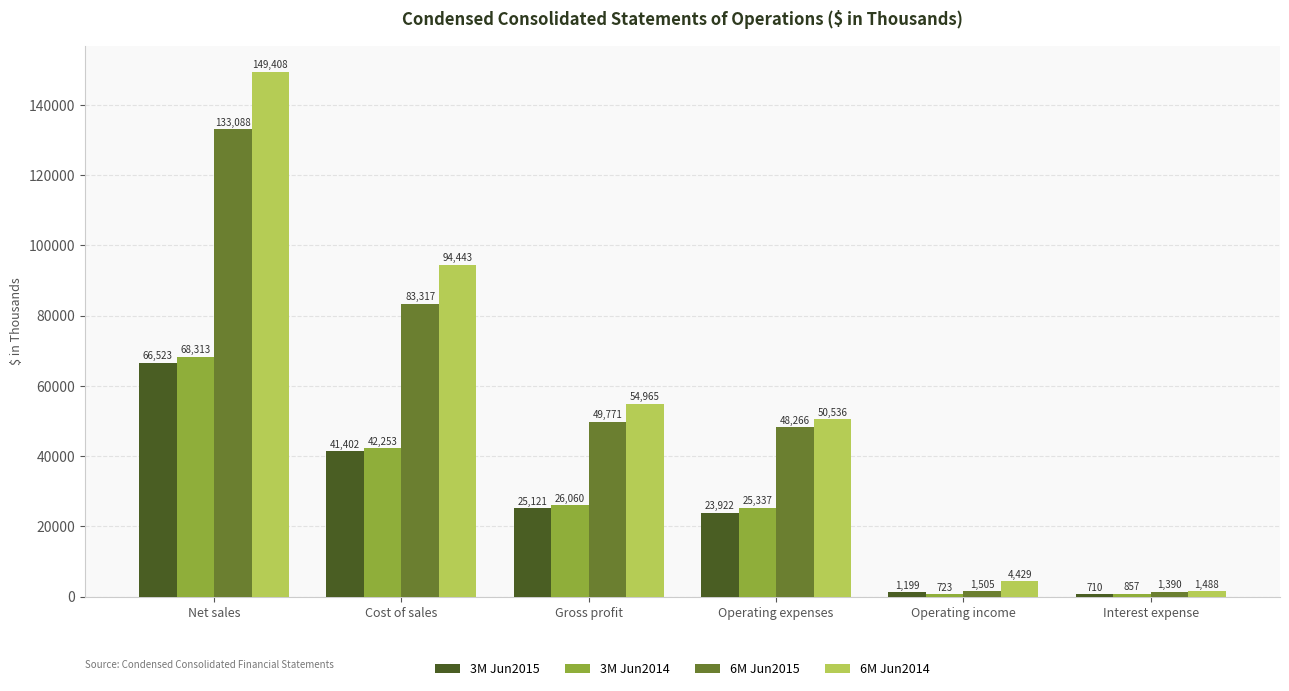

How many data points does each series have?

6